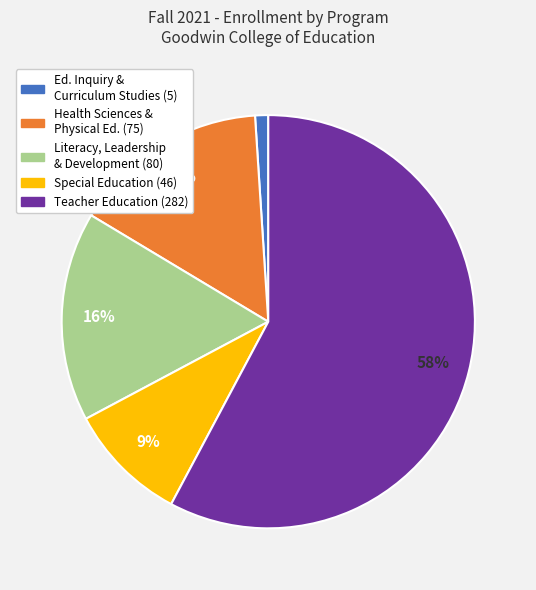

To the nearest percent, what is the average slice percentage?

20%